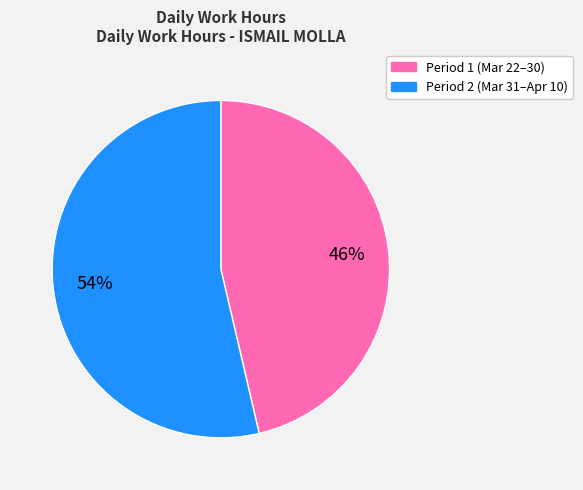

Does any single category account for the majority?

Yes